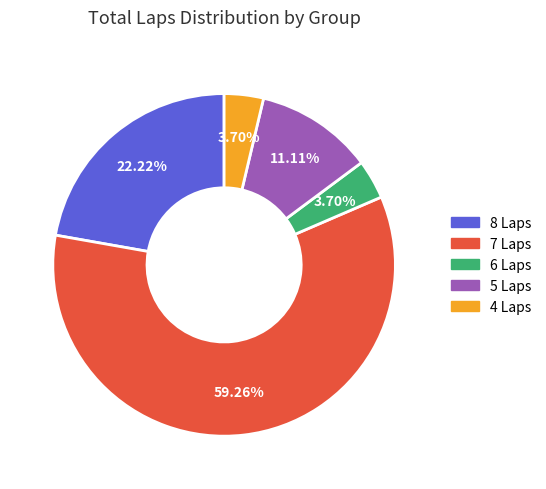

Does 7 Laps account for over 50% of the chart?

Yes